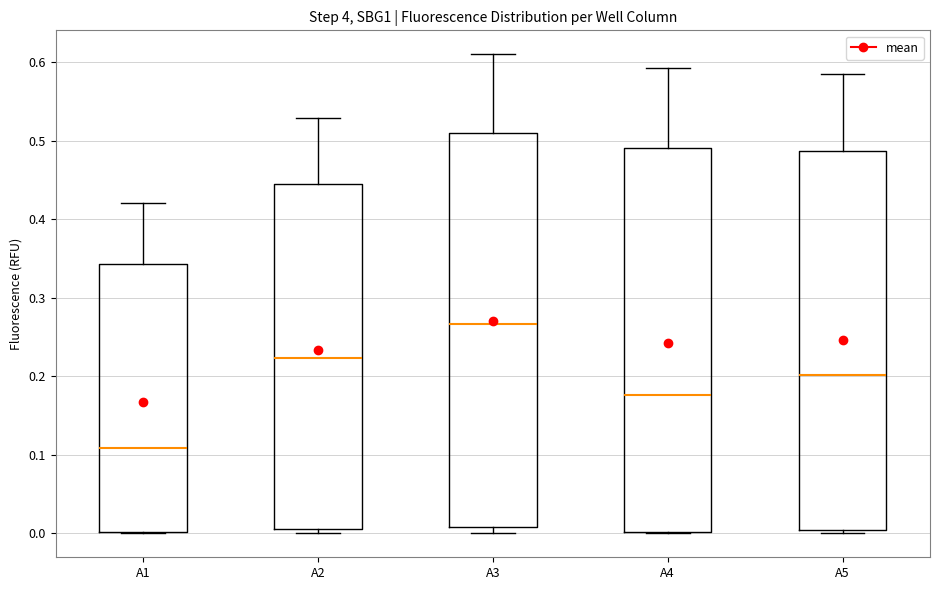

Which box is the tallest, from its lower edge to its upper edge?

A3